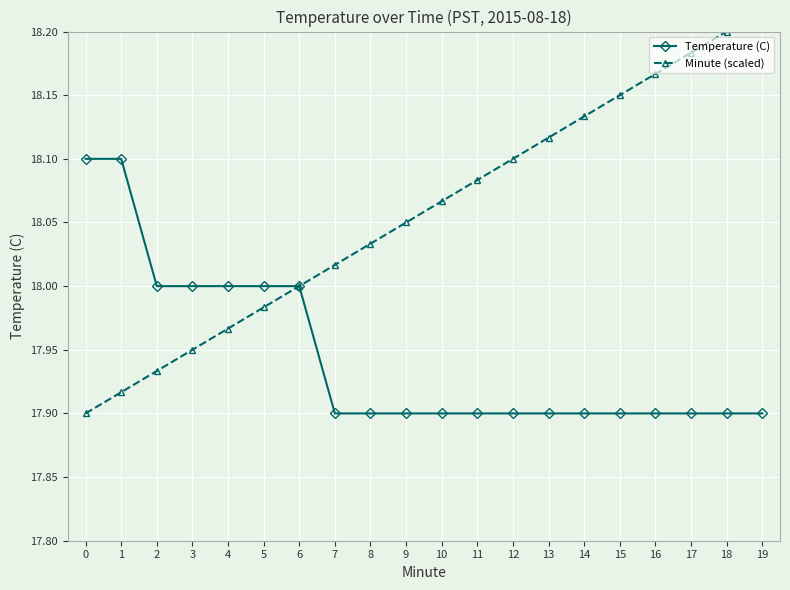

True or false: Temperature (C) and Minute (scaled) cross at least once.

False